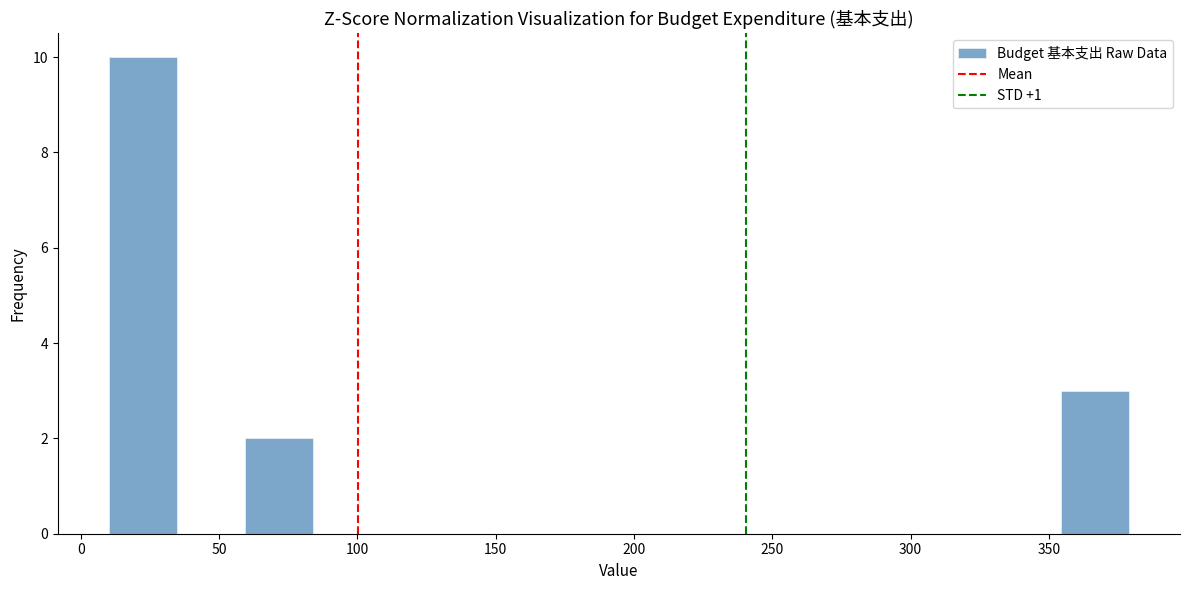

How tall is the bar that spans 60 to 85 on the x-axis? Neither the bar edges nor the heights are printed on the chart, so give them approximately, as read against the axes.

2